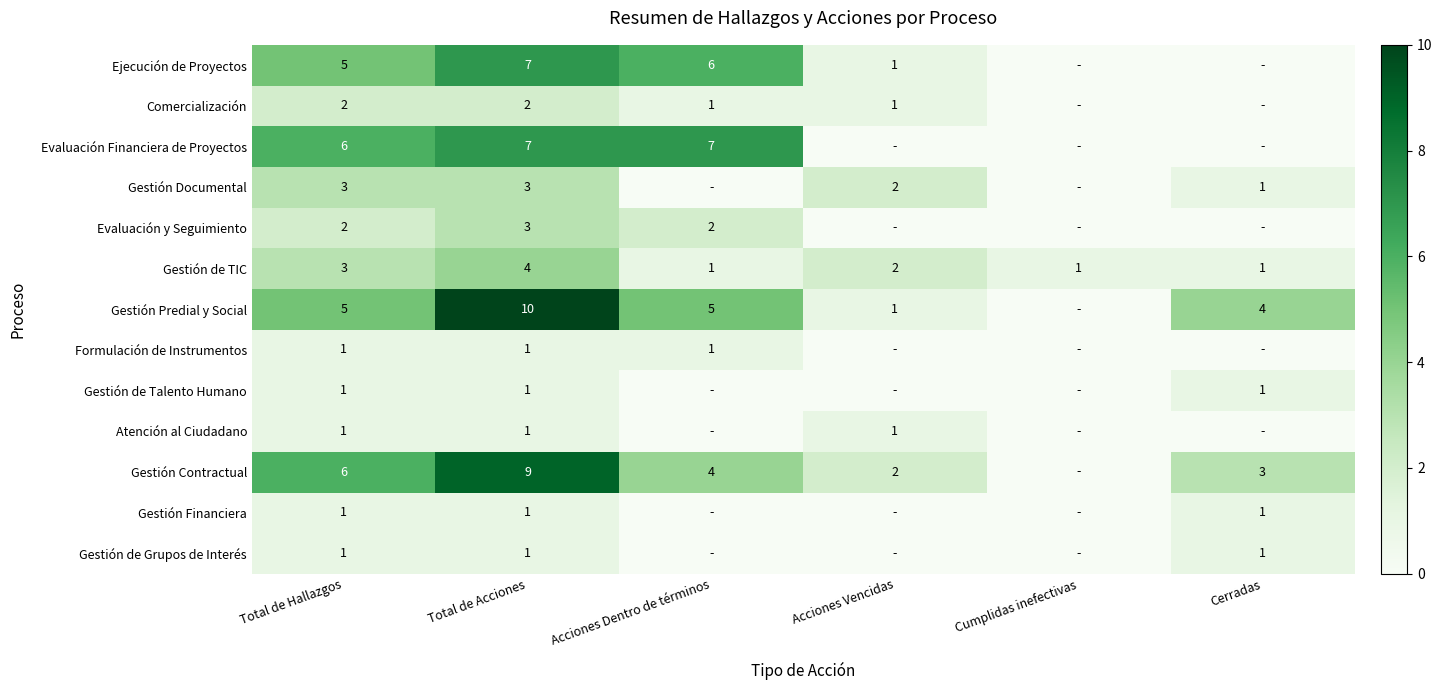

Between Total de Hallazgos and Total de Acciones, which series saw the biggest shift?

Gestión Predial y Social